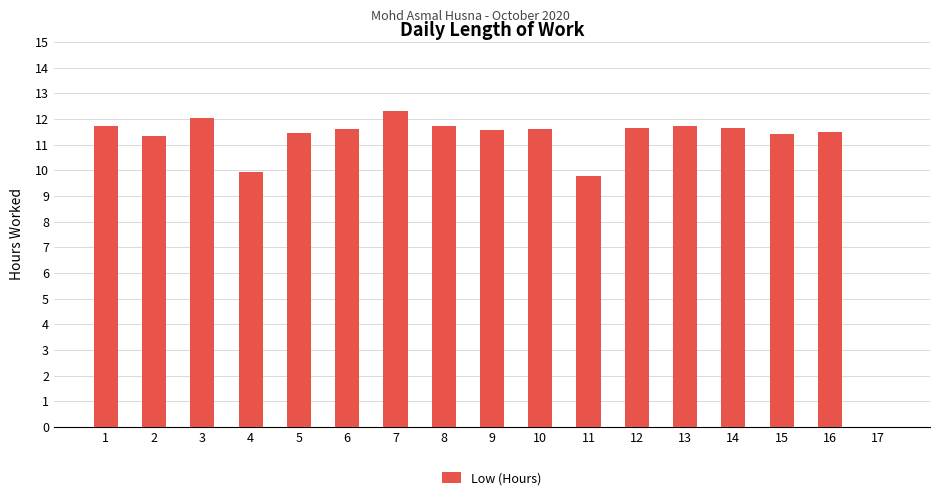

The value at 5 is 5.7. True or false?

False